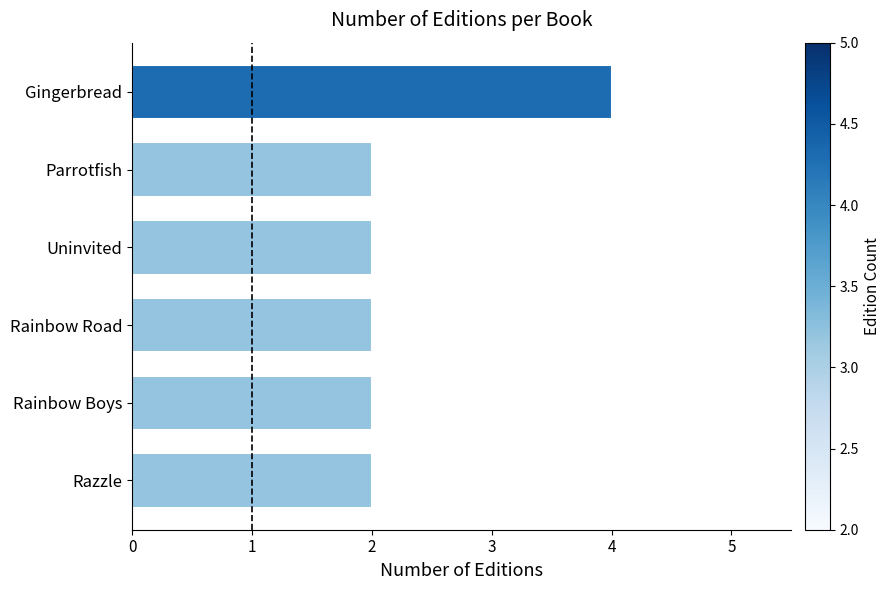

What is the label of the 2nd bar from the bottom?

Rainbow Boys